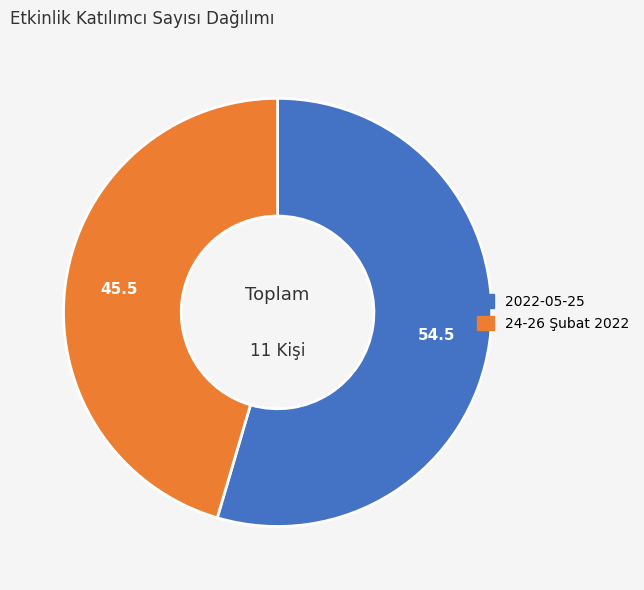

What is the ratio of the value at 24-26 Şubat 2022 to the value at 2022-05-25?

0.8